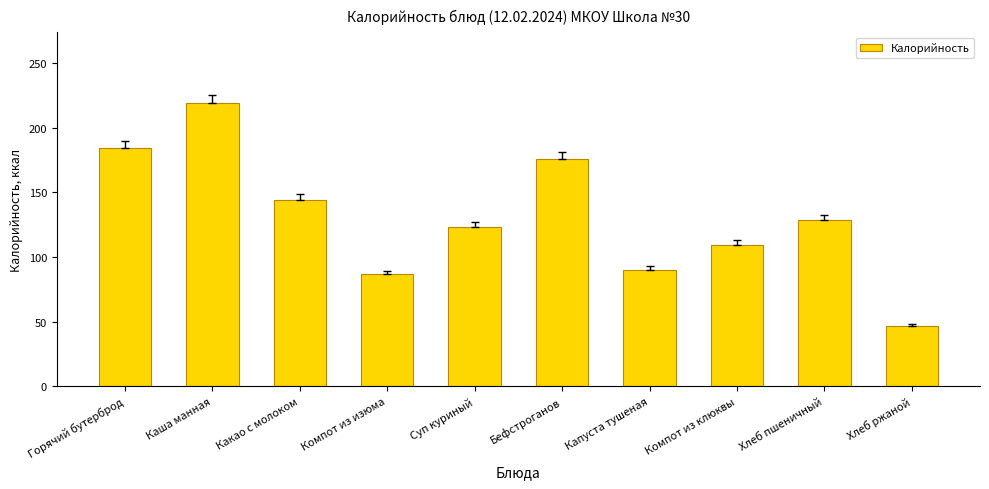

What is the label of the 7th bar from the right?

Компот из изюма